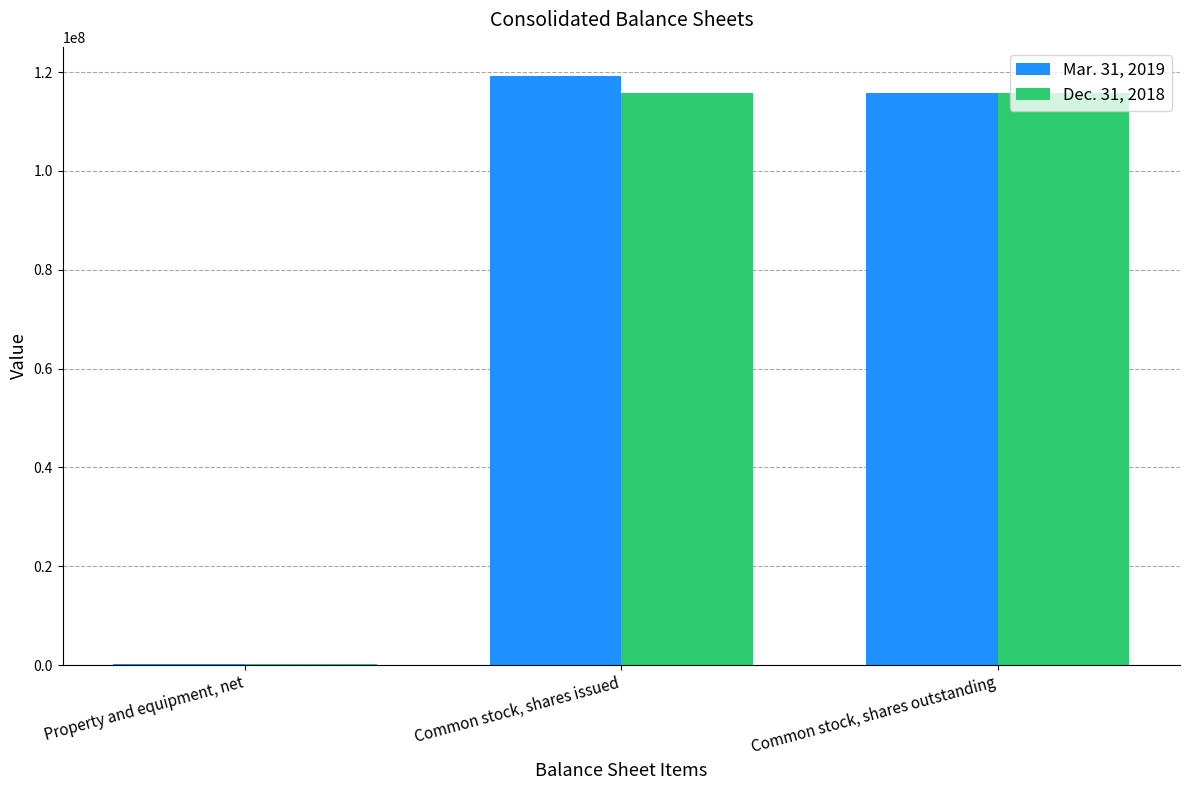

What is the sum of the Mar. 31, 2019 values at Property and equipment, net and Common stock, shares issued?

119333616